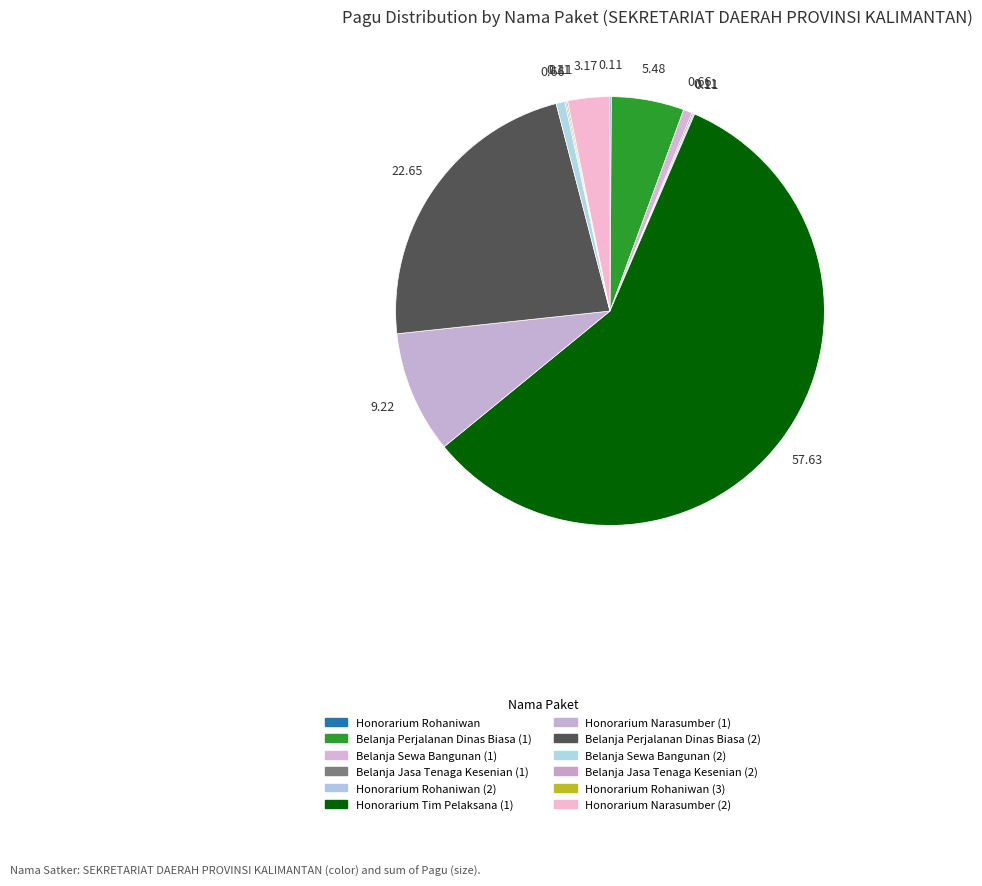

What is the smallest slice in the pie chart?

Honorarium Rohaniwan